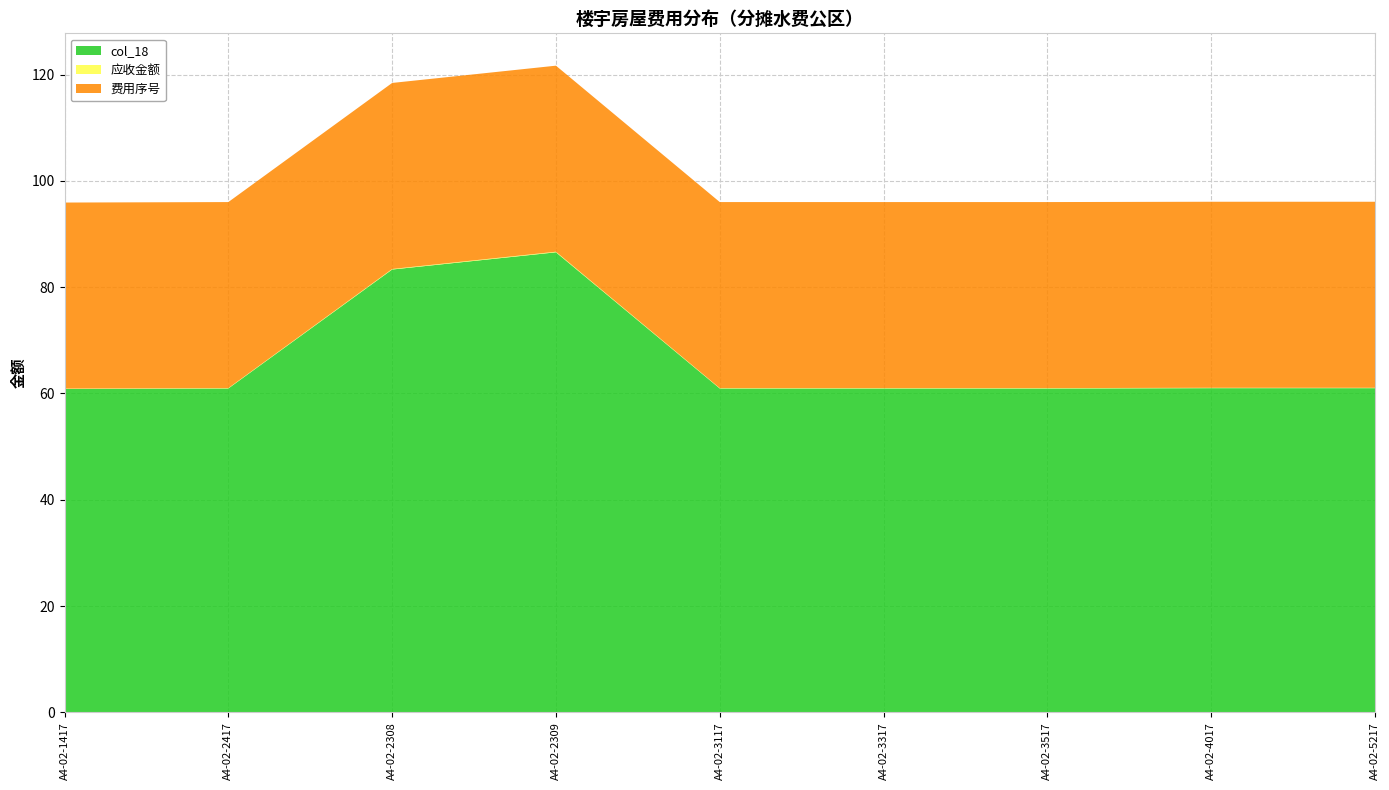

Reading left to right, extract all data points from this chart.

col_18: 60.9	60.9	83.3	86.6	60.9	60.9	60.9	61.0	61.0
应收金额: 0.1	0.1	0.1	0.1	0.1	0.1	0.1	0.1	0.1
费用序号: 35.0	35.0	35.0	35.0	35.0	35.0	35.0	35.0	35.0